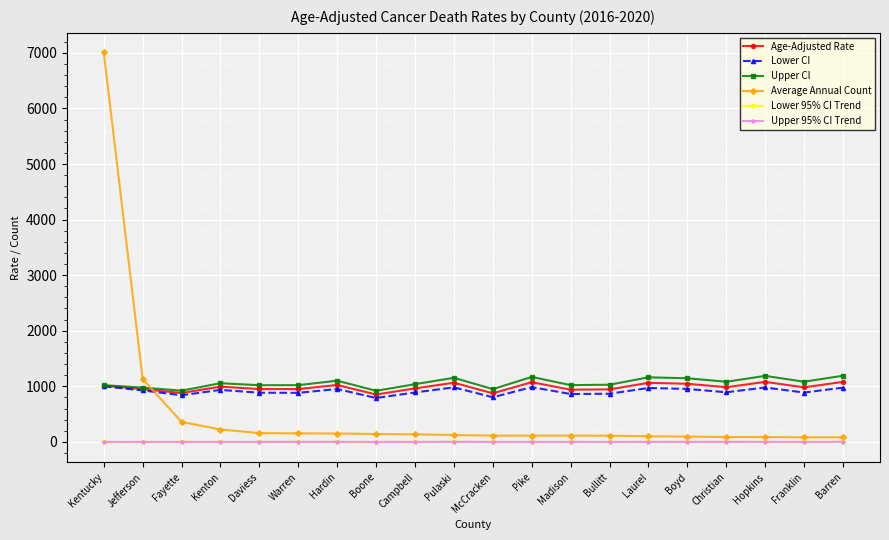

True or false: Lower CI has a value of 887.1 at Franklin.

True